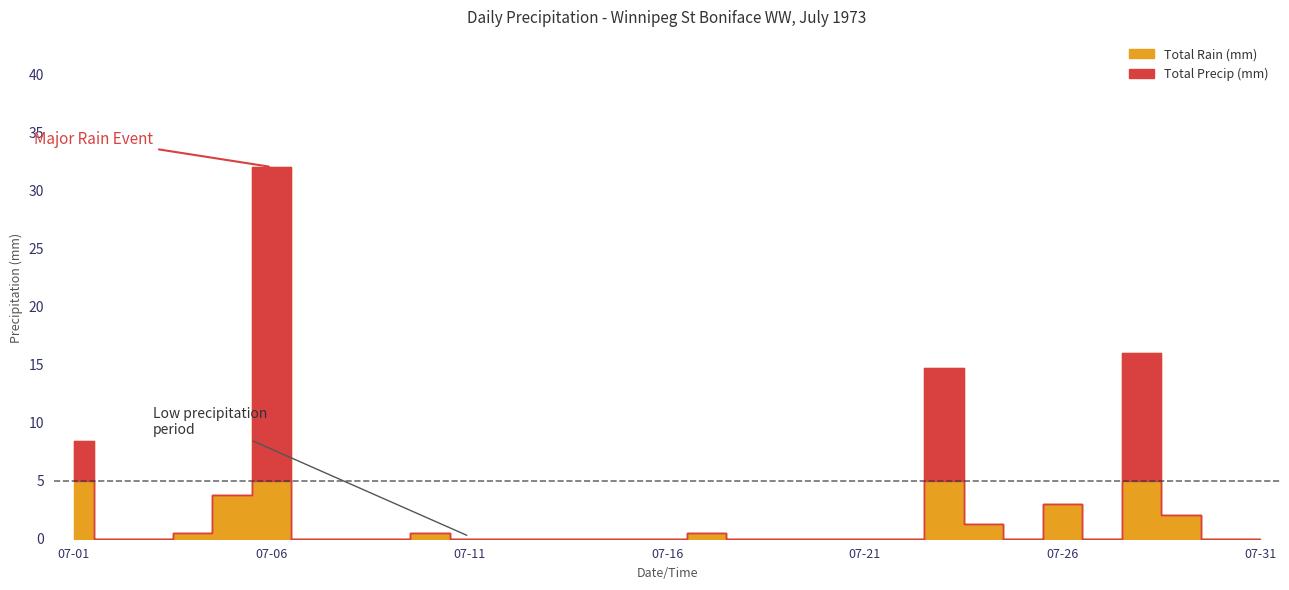

How many lines are shown in the chart?

2